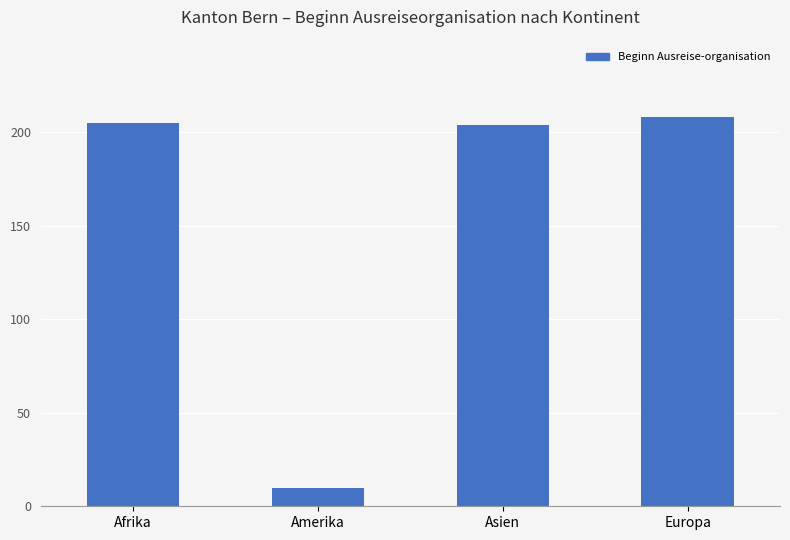

What is the change in value from Afrika to Amerika?

-195